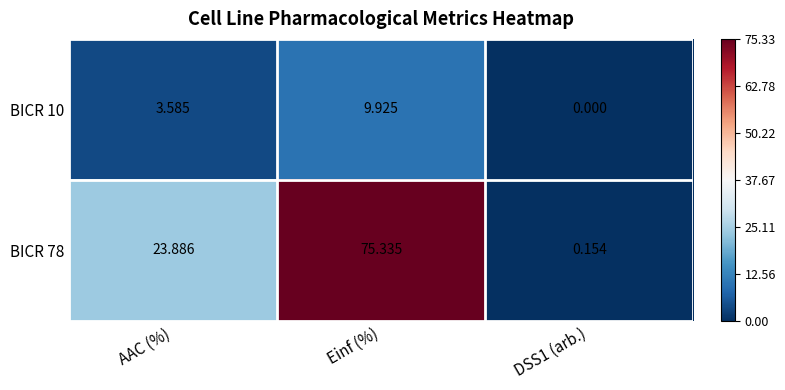

Where does the BICR 10 series first go above 3?

AAC (%)